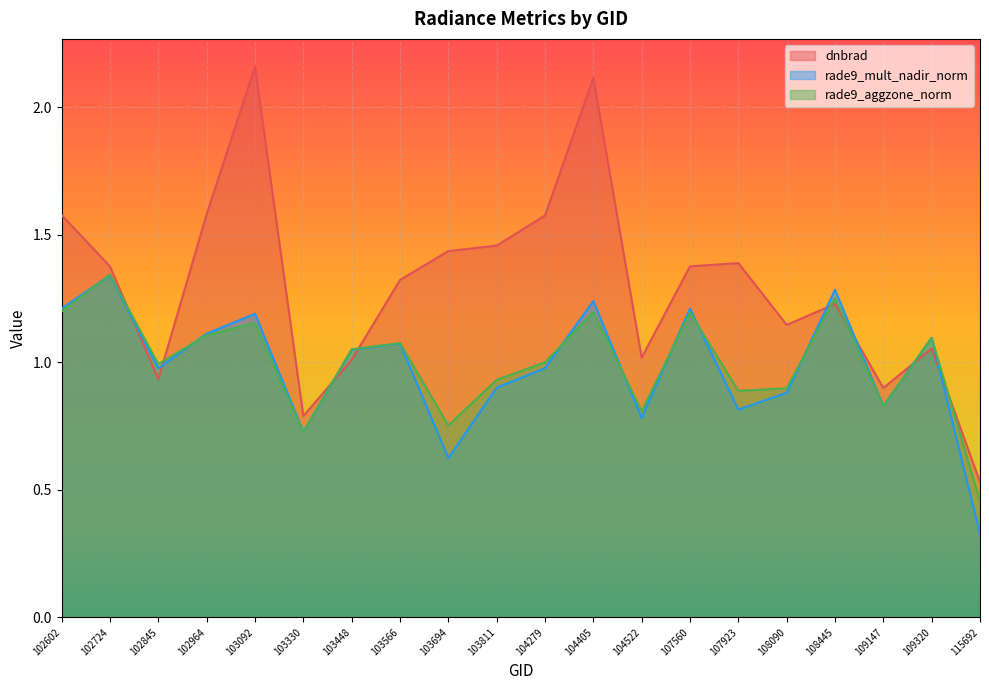

What is the value of the rade9_aggzone_norm point at the 1st from the left?

1.2